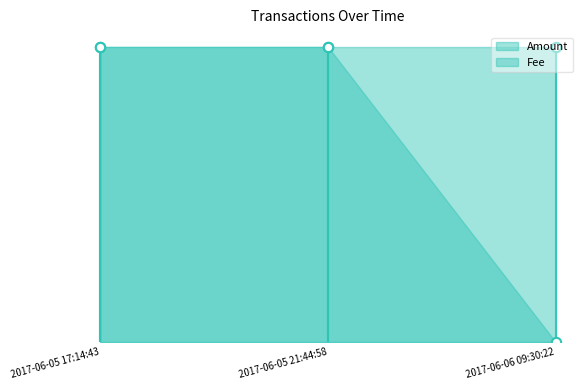

What is the total value across all series at 2017-06-05 21:44:58?

2